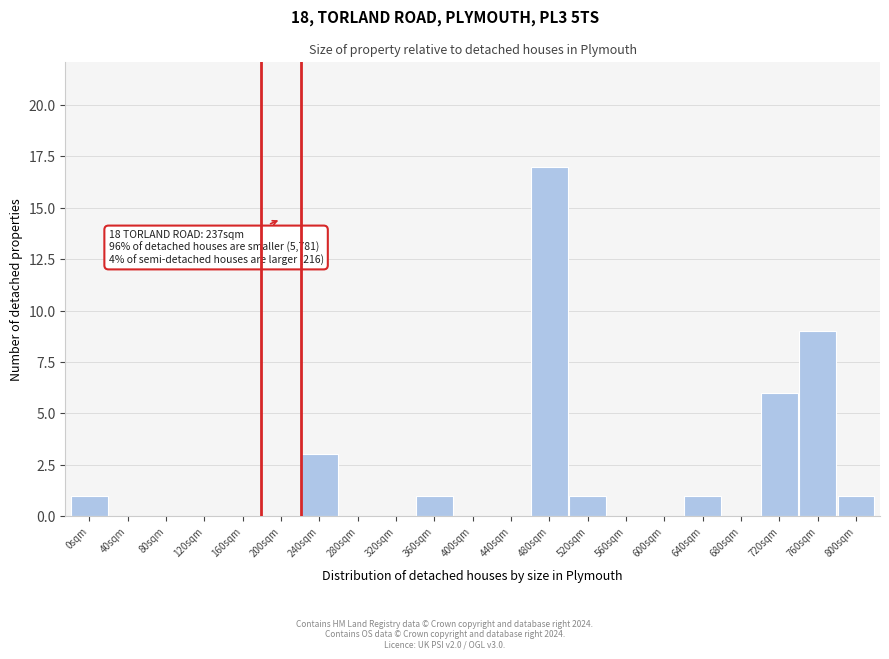

Reading left to right, list all the values displayed in this chart.

0sqm=1	40sqm=0	80sqm=0	120sqm=0	160sqm=0	200sqm=0	240sqm=3	280sqm=0	320sqm=0	360sqm=1	400sqm=0	440sqm=0	480sqm=17	520sqm=1	560sqm=0	600sqm=0	640sqm=1	680sqm=0	720sqm=6	760sqm=9	800sqm=1